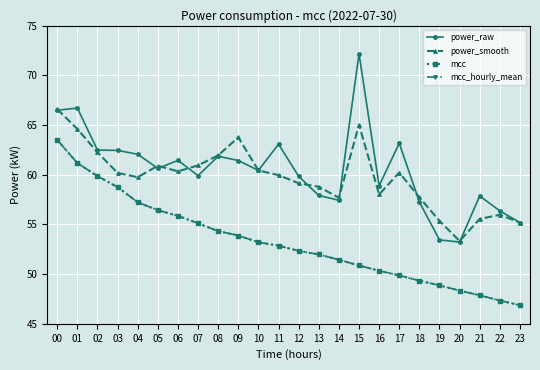

What is the difference between the power_smooth values at 01 and 00?

2.0